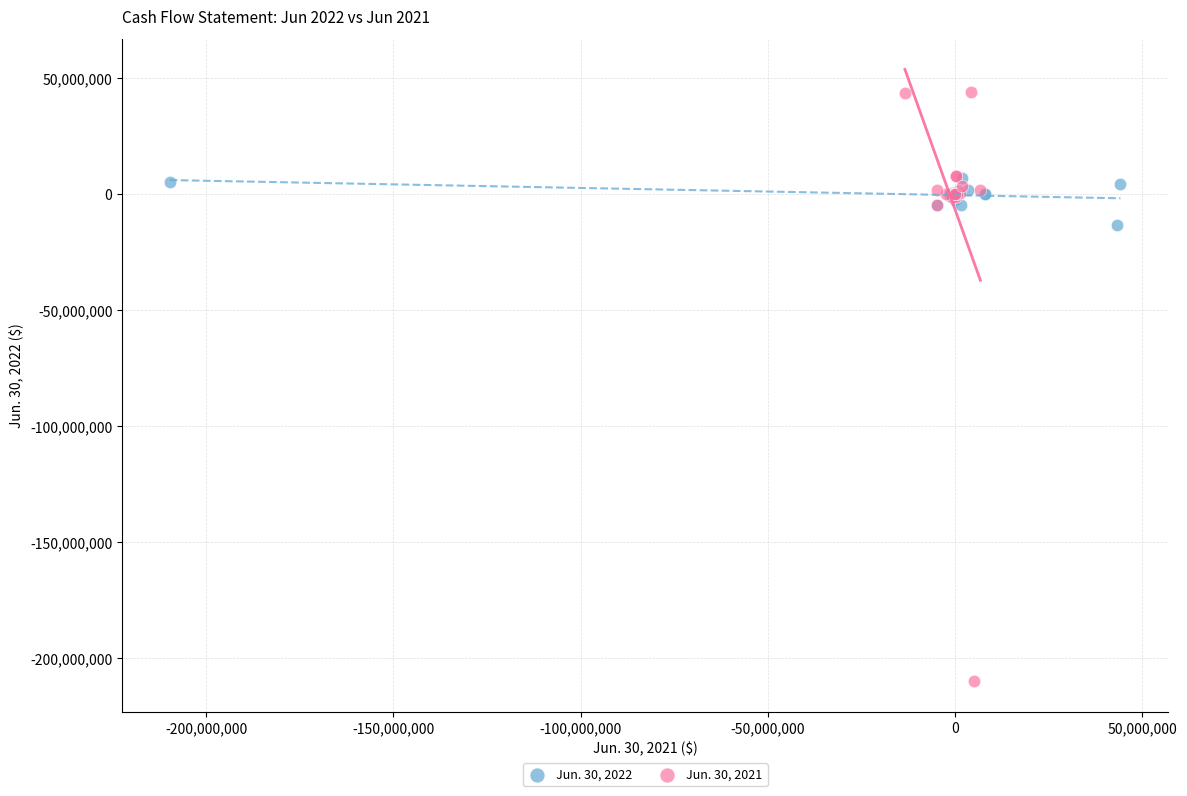

Which series reaches the maximum Y coordinate?

Jun. 30, 2021